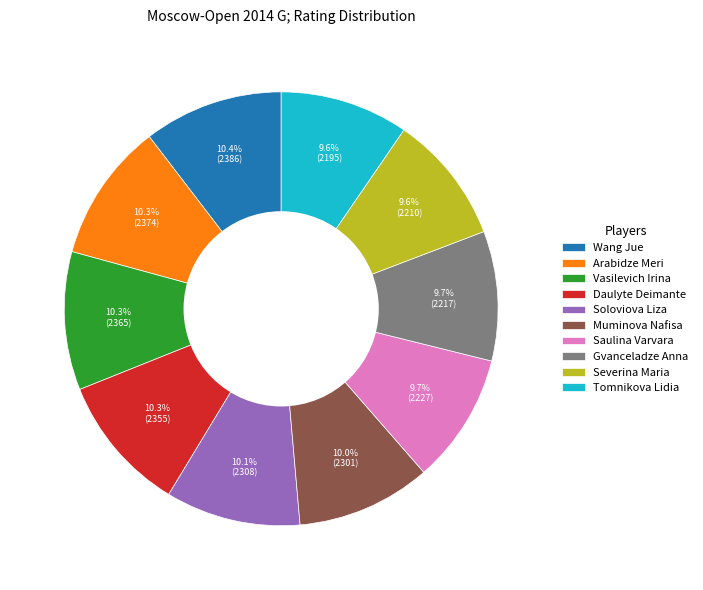

How much of the chart is everything except Tomnikova Lidia?

90.4%